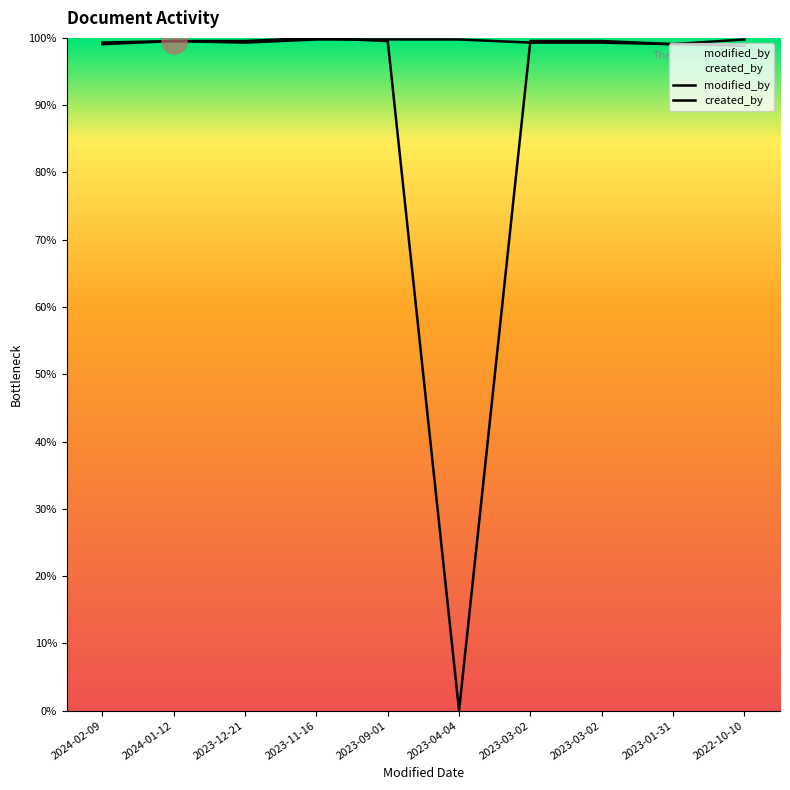

How many lines are shown in the chart?

2